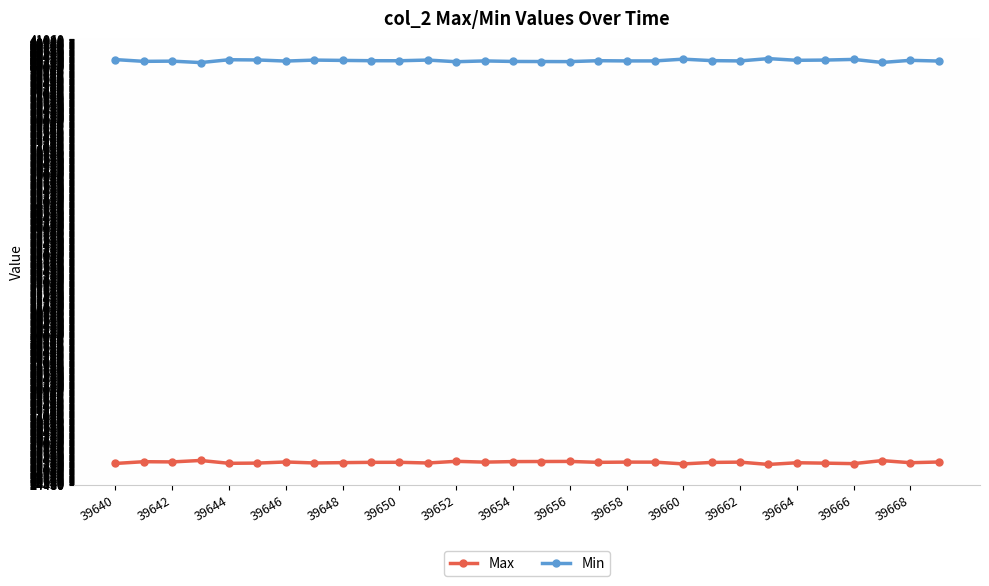

What is the smallest value displayed?

25212